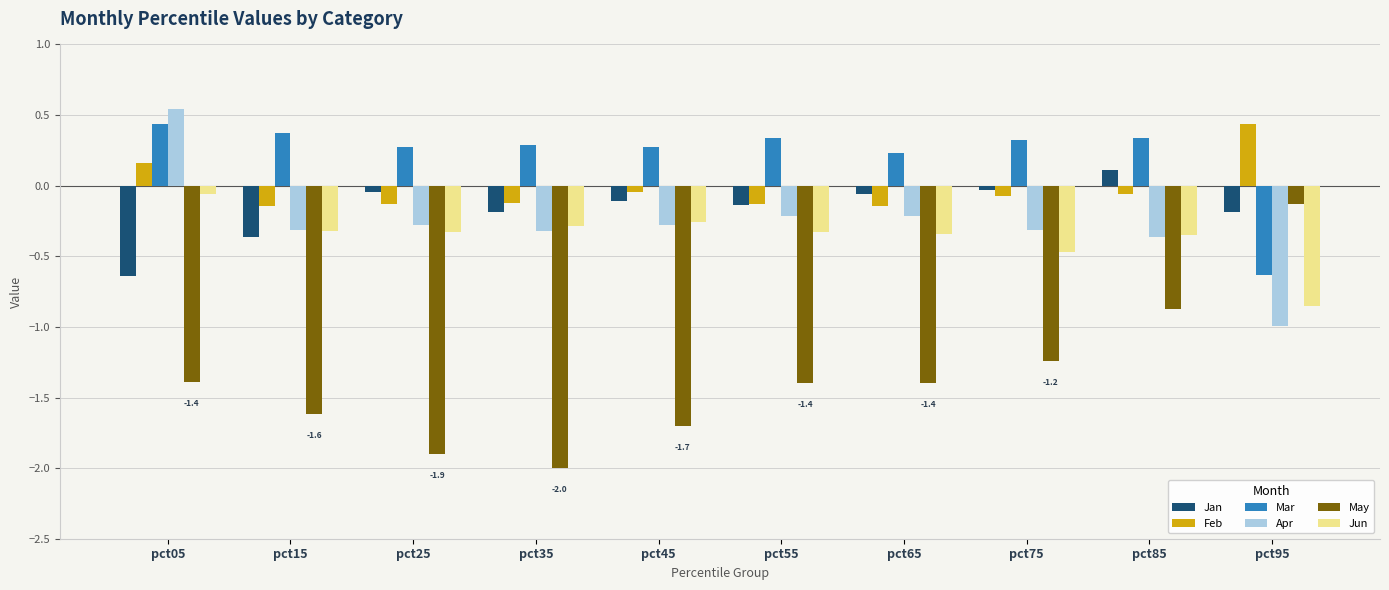

What value does the May series have at pct35?

-2.0